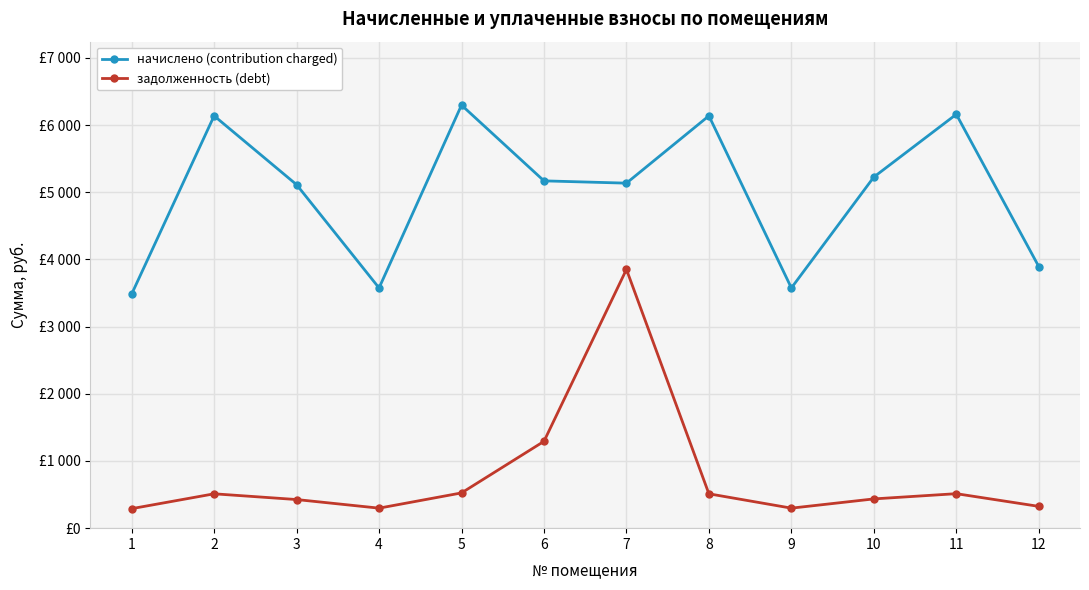

What is the difference between the highest and lowest values at 4?

3277.9